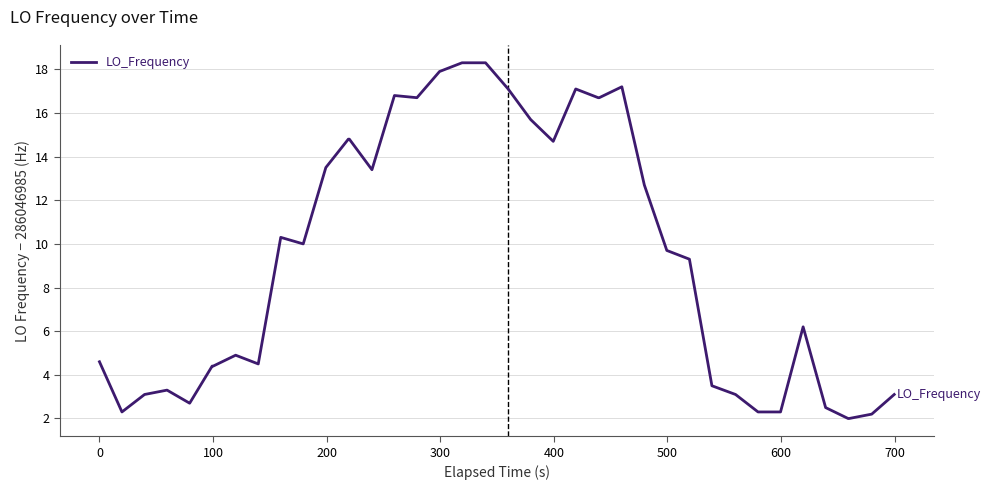

What is the smallest value displayed?

2.0